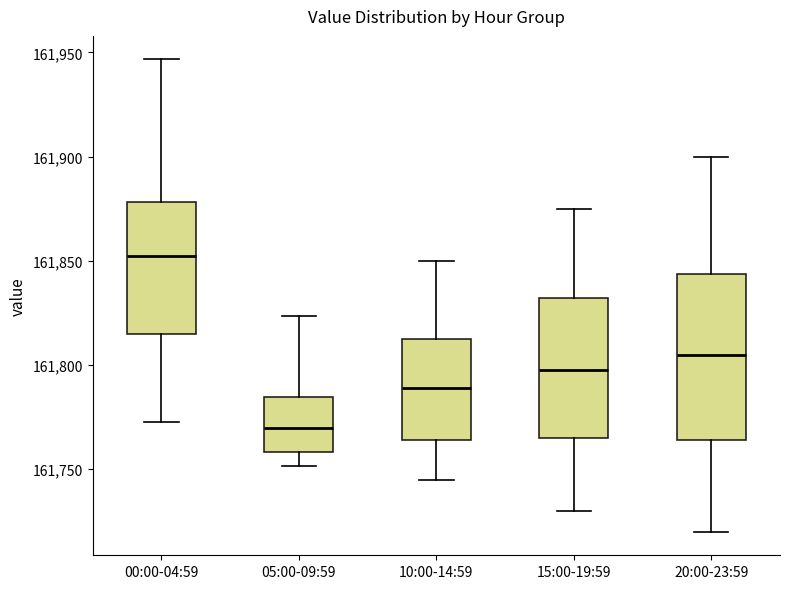

Where does the upper whisker of the box for 20:00-23:59 end on the y-axis? The values are not printed on the chart, so give them approximately, as read against the axis.

161900